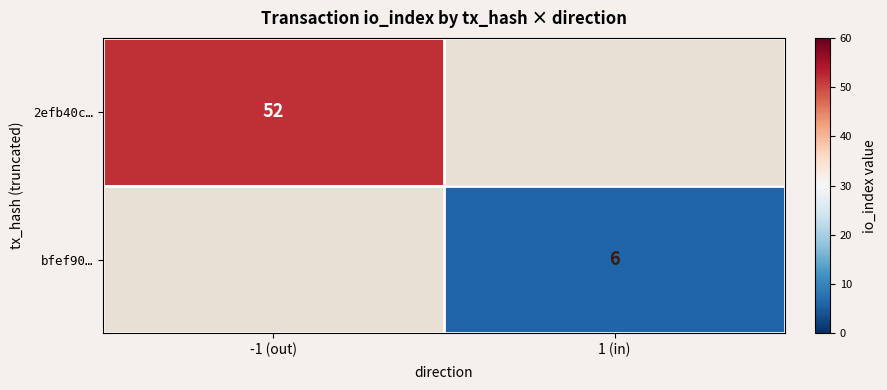

Rank the categories by 2efb40c… value from highest to lowest.

-1 (out), 1 (in)